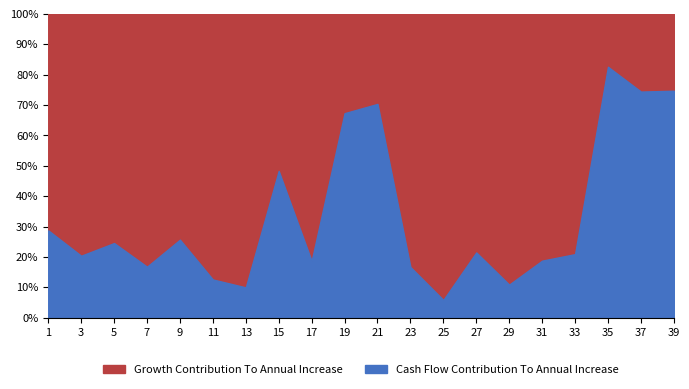

How many interior local peaks does the LONG series have?

5